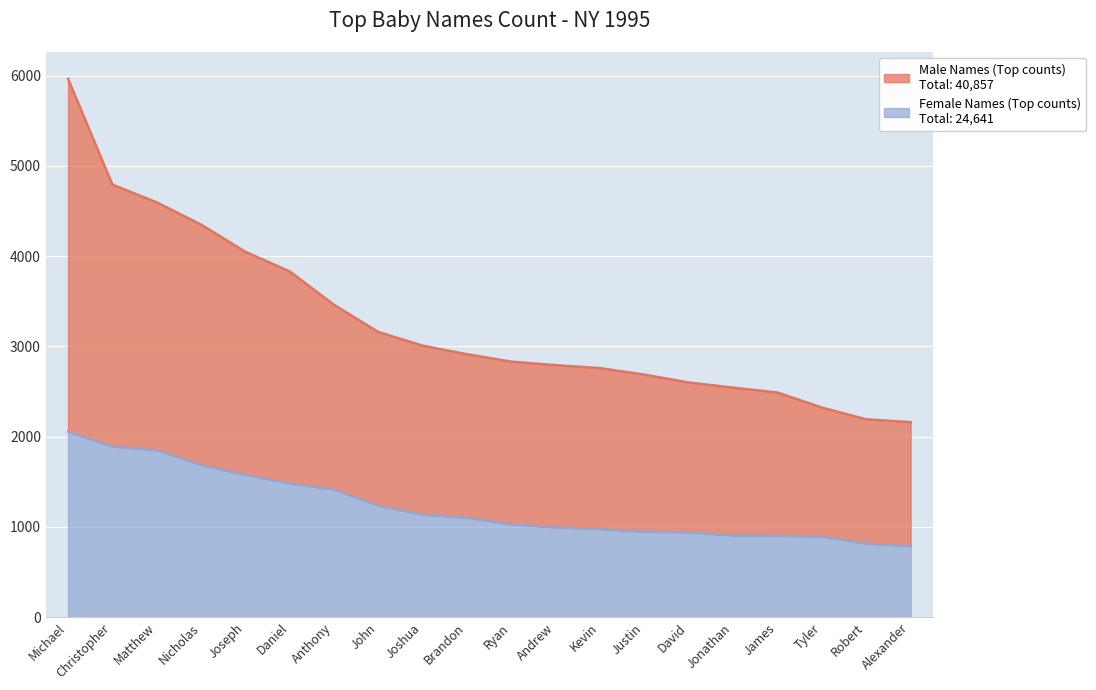

How many lines are shown in the chart?

2